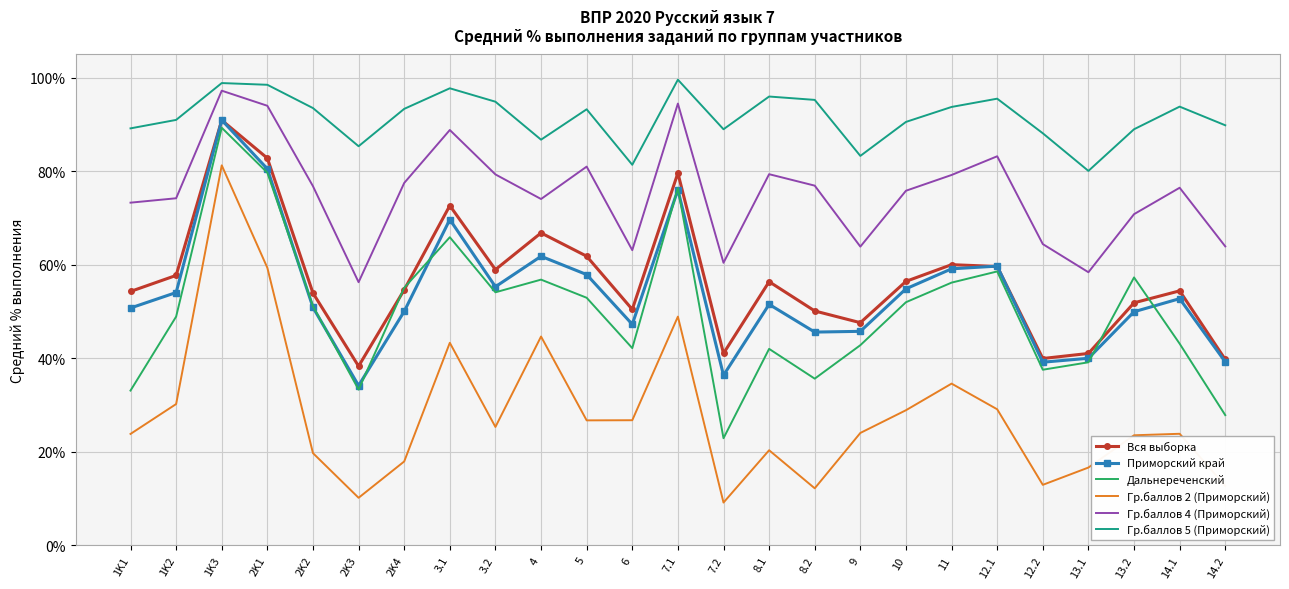

Is it true that Вся выборка equals 71.0 at 13.2?

False